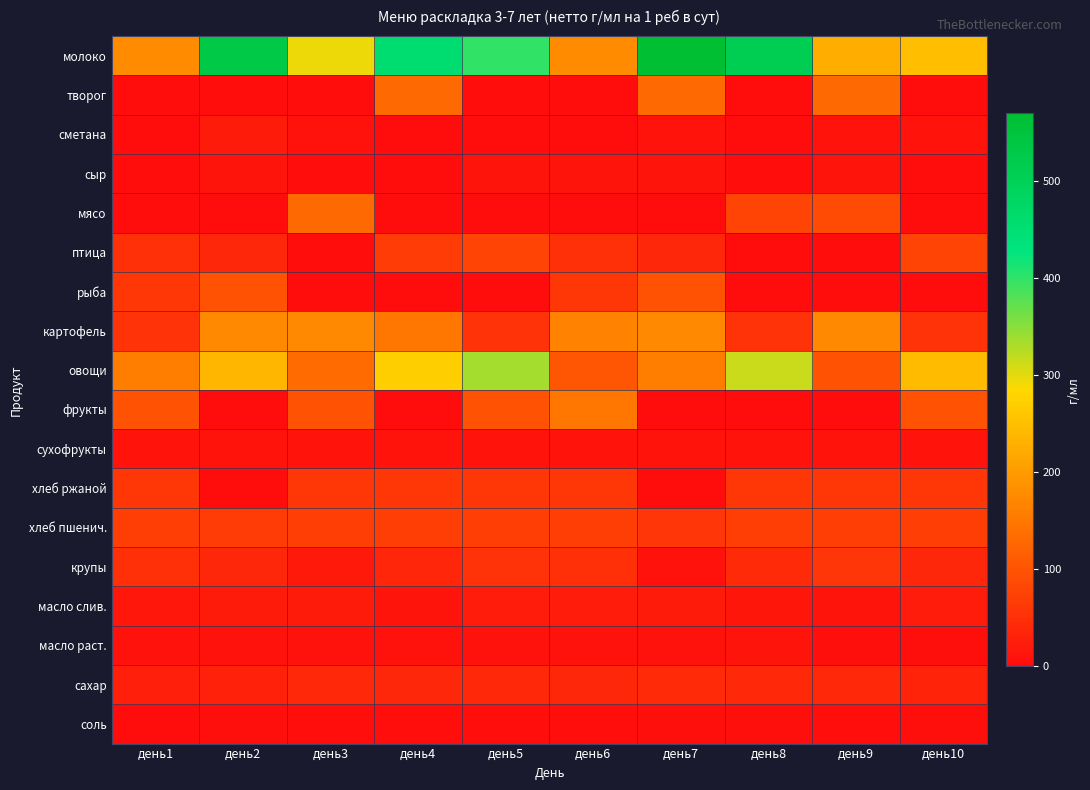

What is the total value across all series at день4?

1312.5